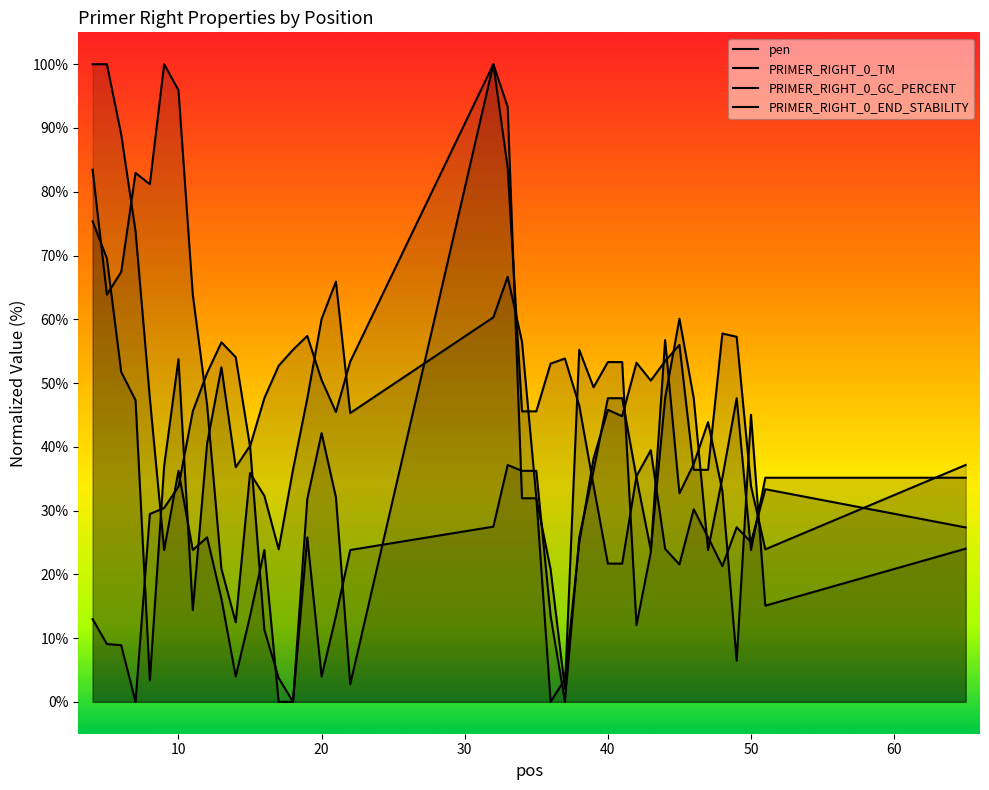

Which series has the widest spread of values?

PRIMER_RIGHT_0_GC_PERCENT